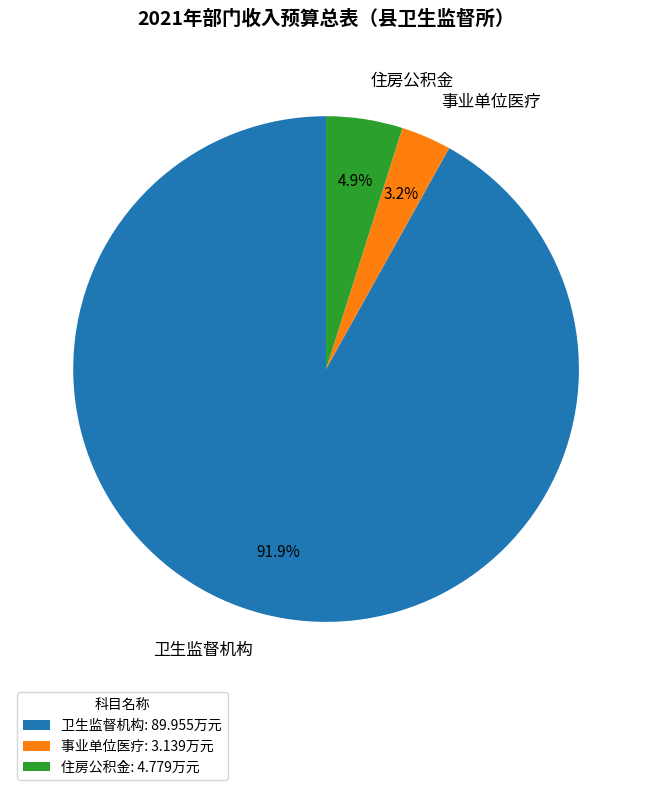

Combined, do 住房公积金 and 卫生监督机构 account for over 50%?

Yes